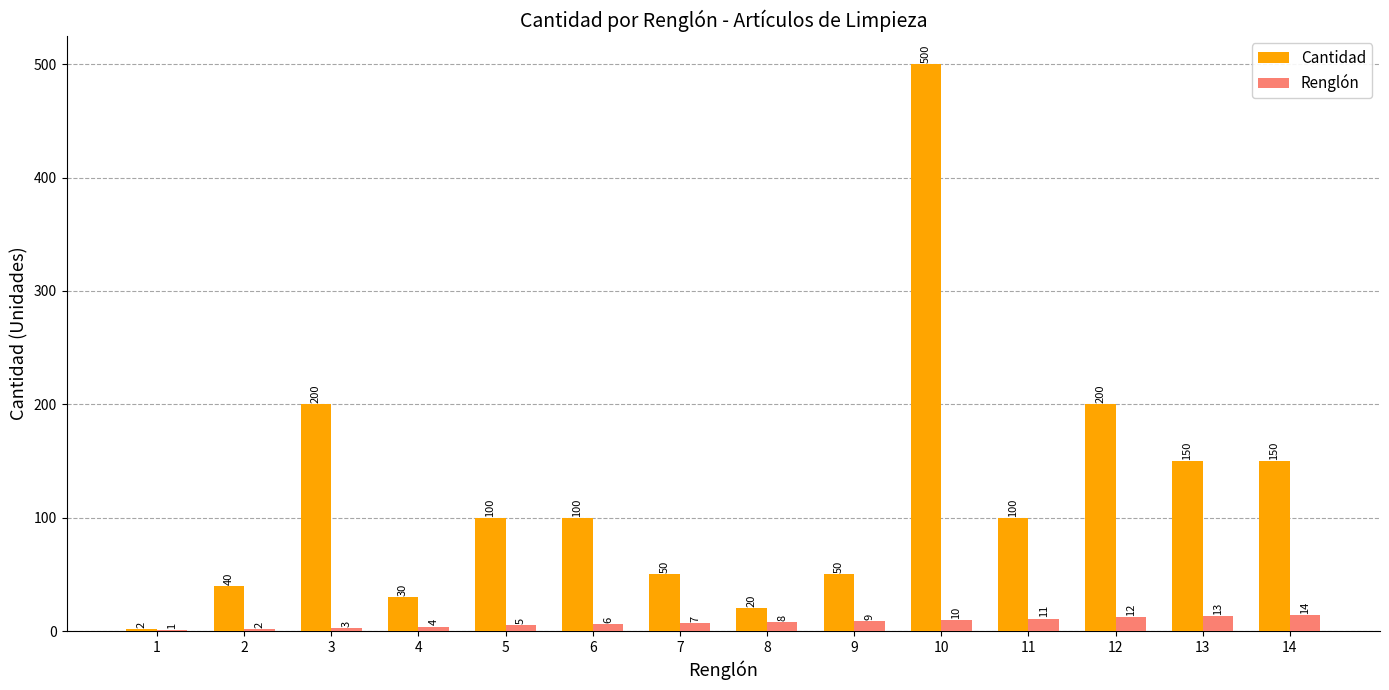

What value does the Cantidad series have at 8, to the nearest 5?

20